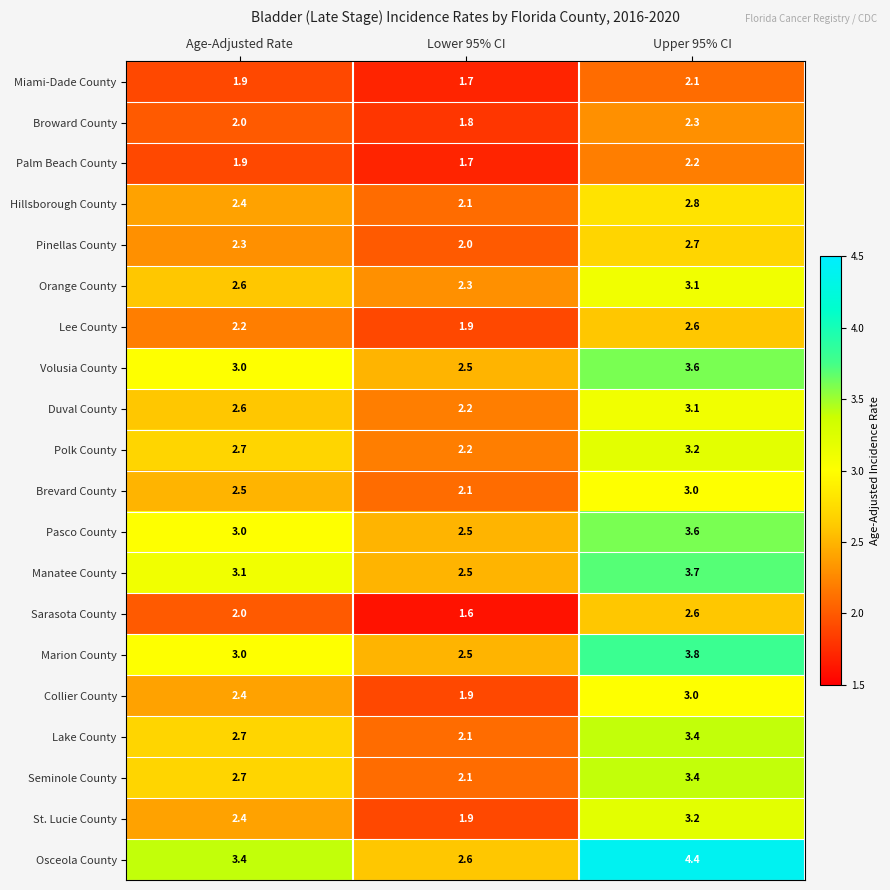

What is the difference between the maximum and minimum values in the Manatee County series?

1.2